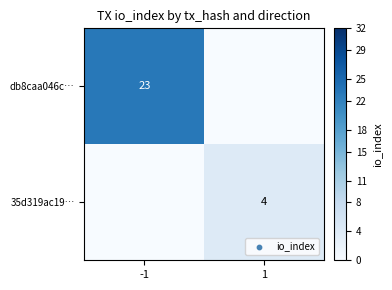

The db8caa046c… series shows 23 at -1. True or false?

True